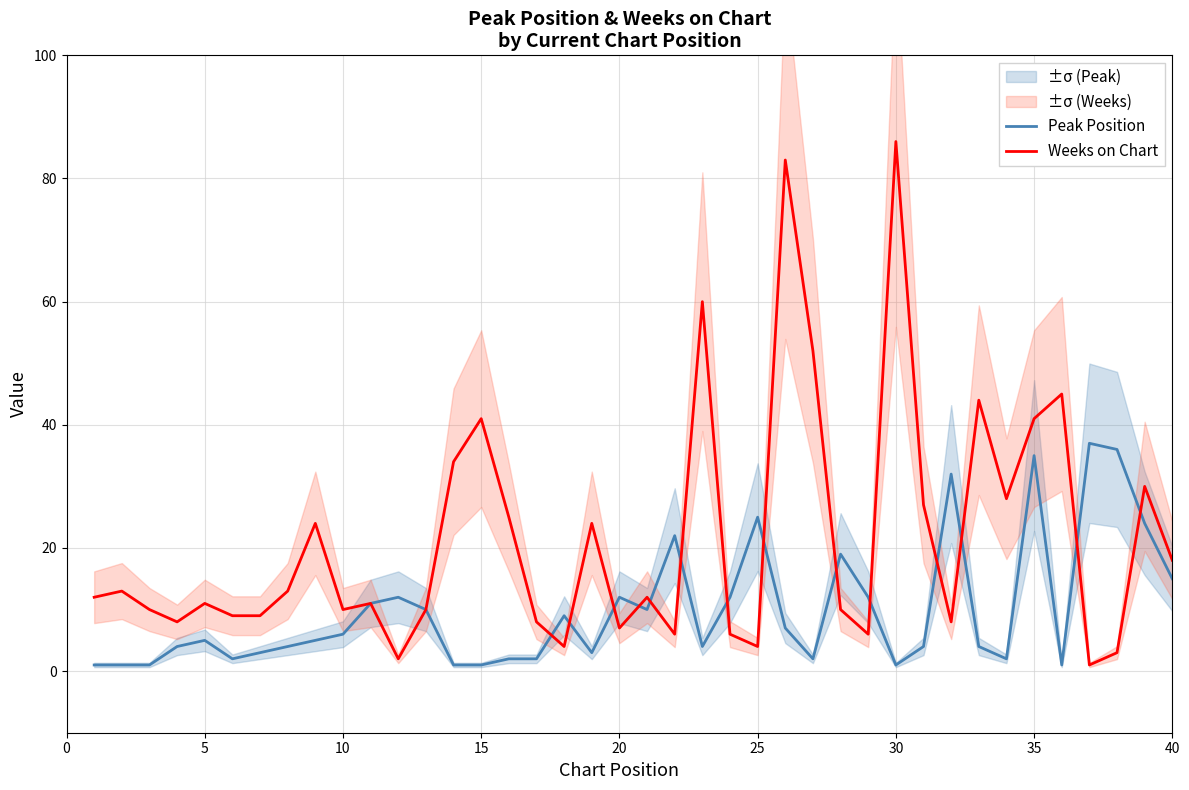

What is the greatest value displayed?

86